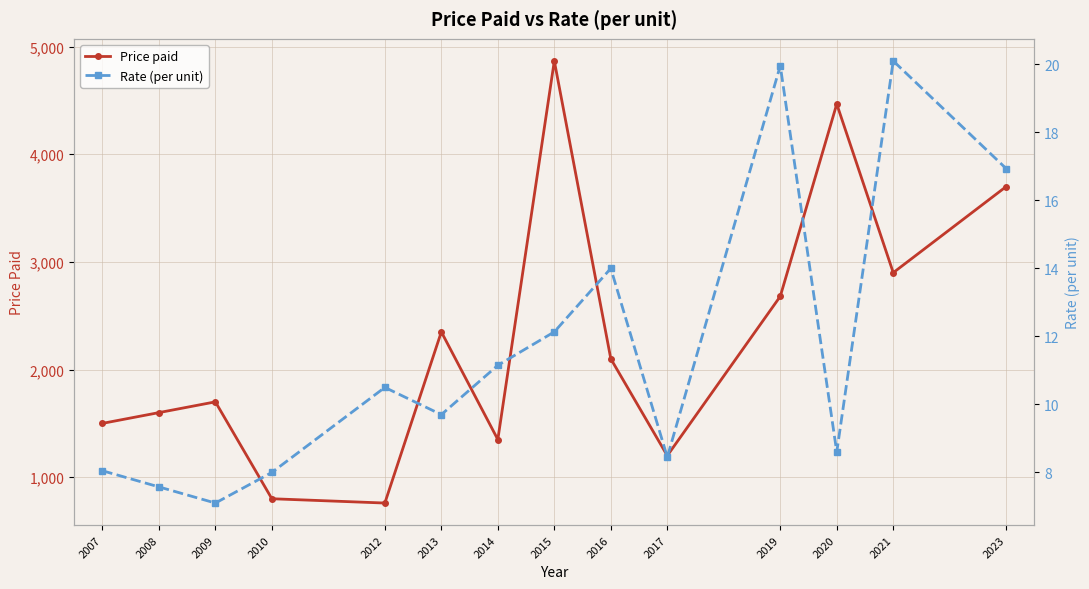

Between 2013 and 2017, which series saw the biggest shift?

Price paid